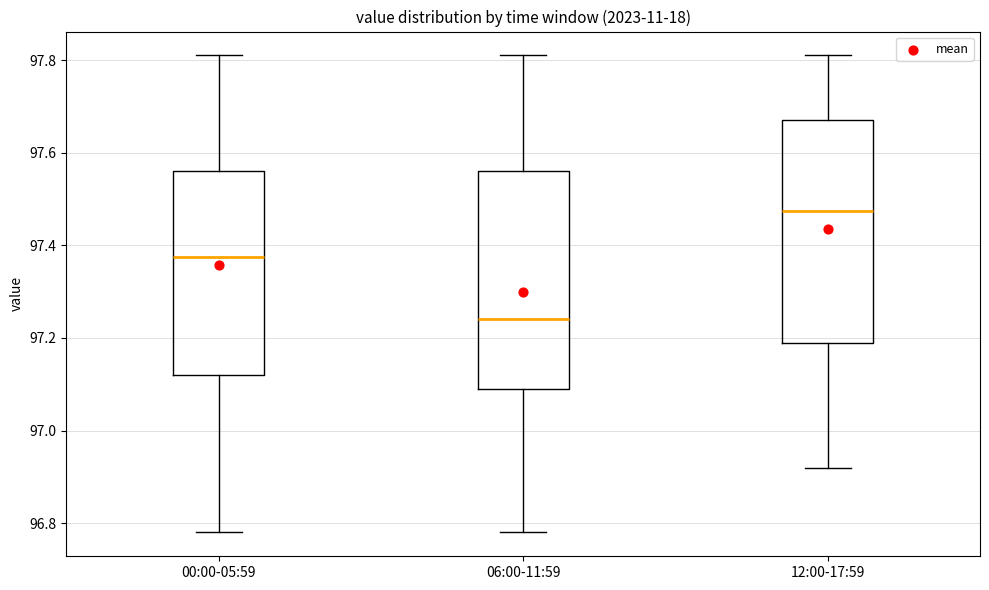

Where does the median line of the box for 00:00-05:59 sit on the y-axis? The values are not printed on the chart, so give them approximately, as read against the axis.

97.38